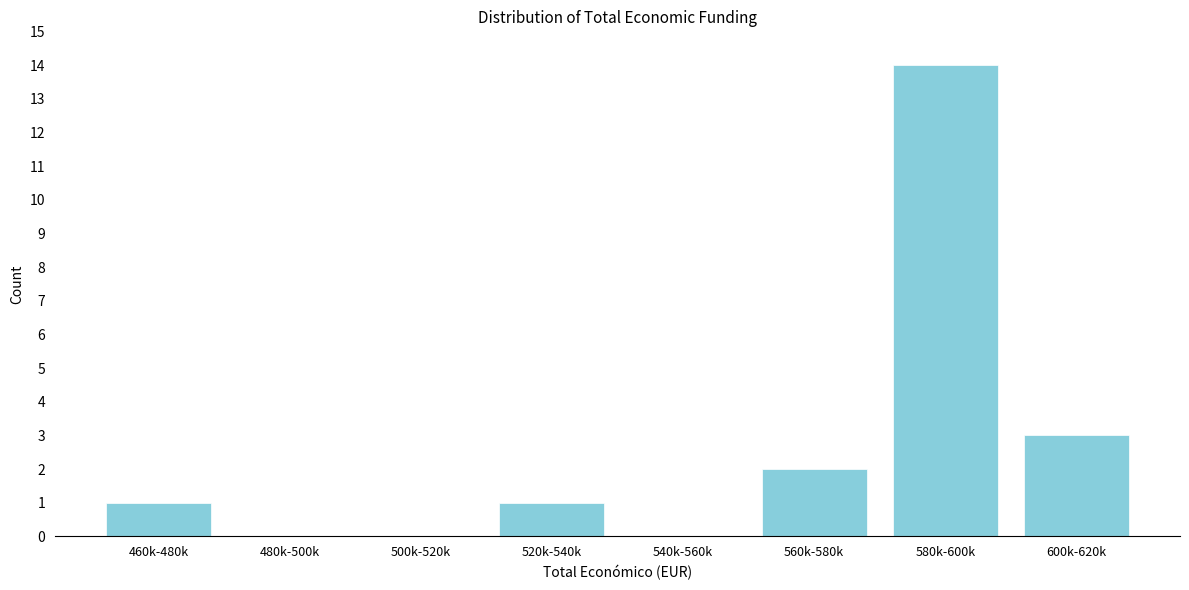

Reading left to right, list all the values displayed in this chart.

460k-480k=1	480k-500k=0	500k-520k=0	520k-540k=1	540k-560k=0	560k-580k=2	580k-600k=14	600k-620k=3